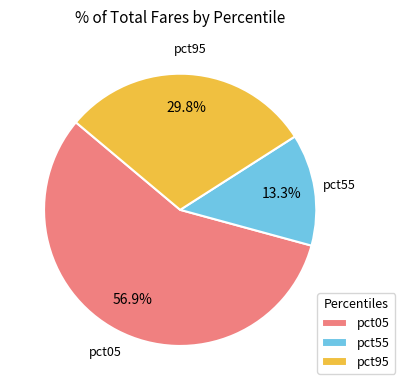

Is pct95 the majority of the pie?

No